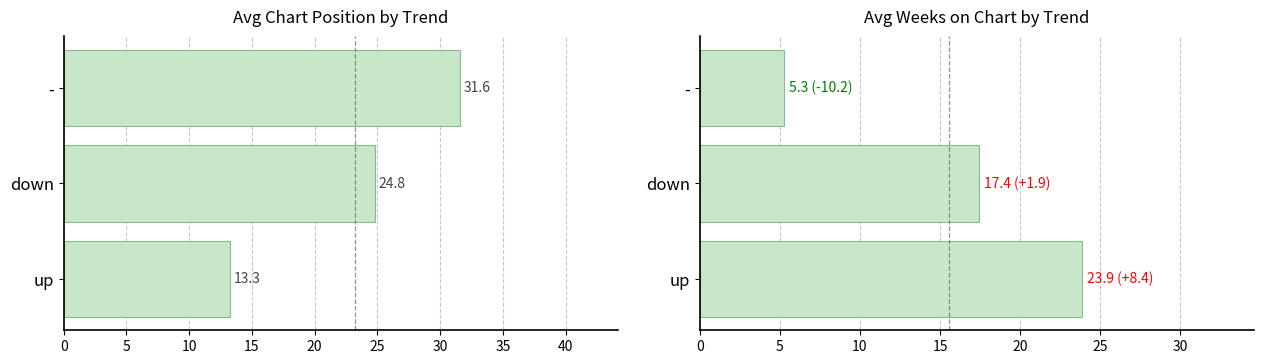

How many data points in Avg Weeks on Chart are less than 17?

1